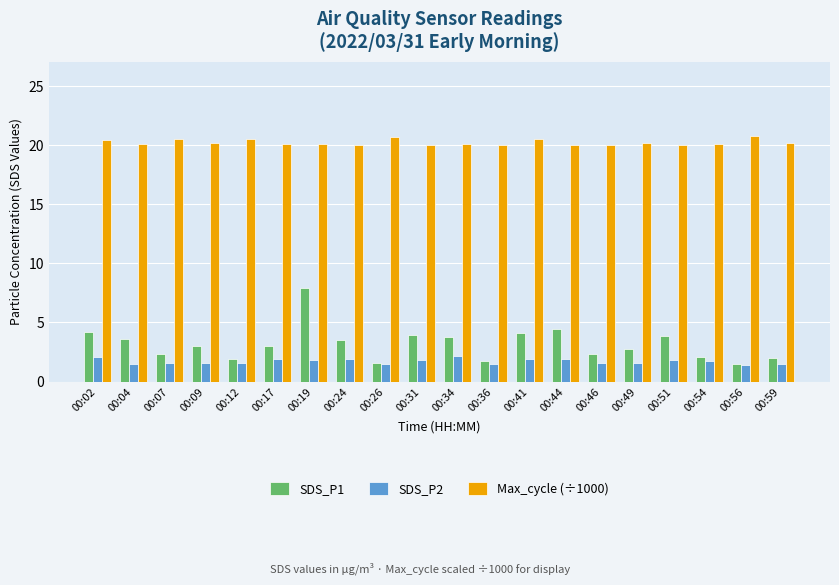

What is the difference between the second highest and second lowest values in the SDS_P1 series?

2.8